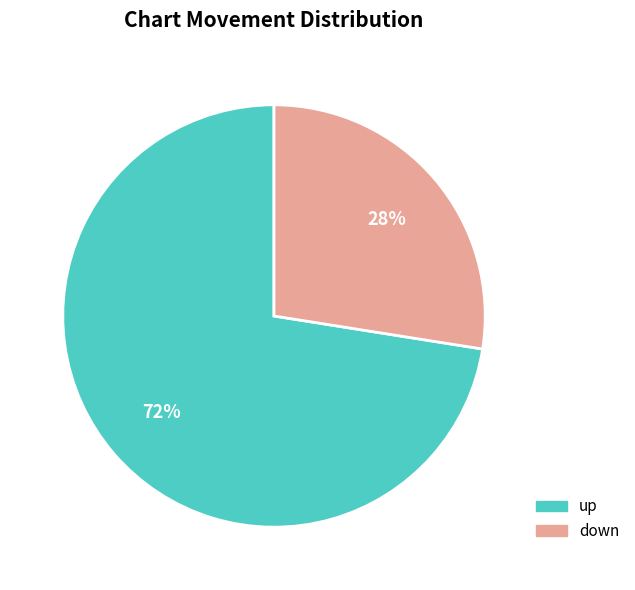

Combined, do up and down account for over 50%?

Yes